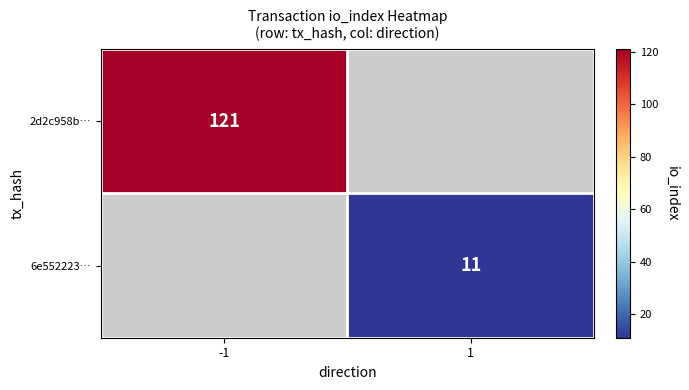

The 2d2c958b… series shows 121 at -1. True or false?

True